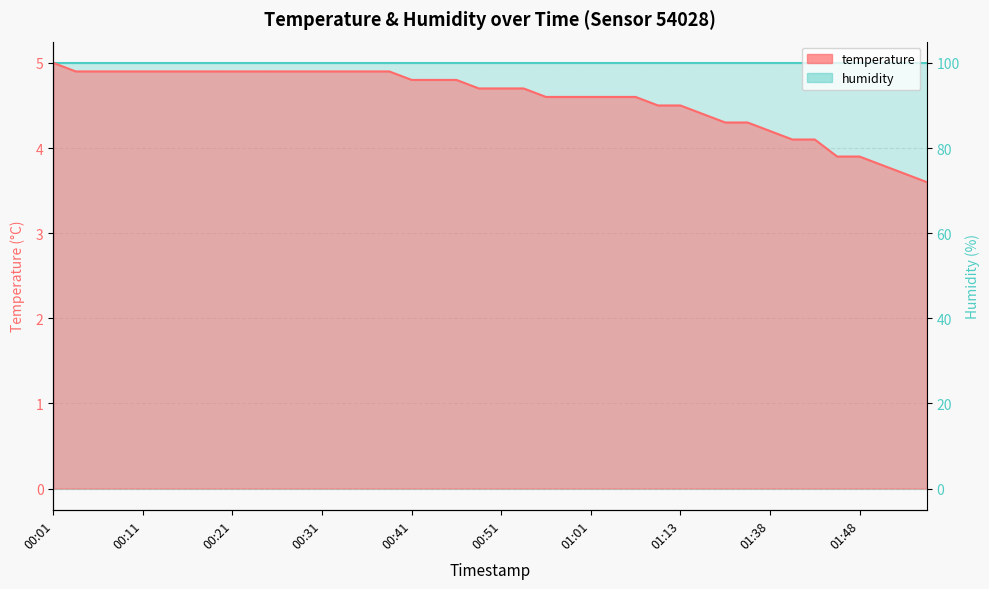

The value at 00:31 is 6.8. True or false?

False